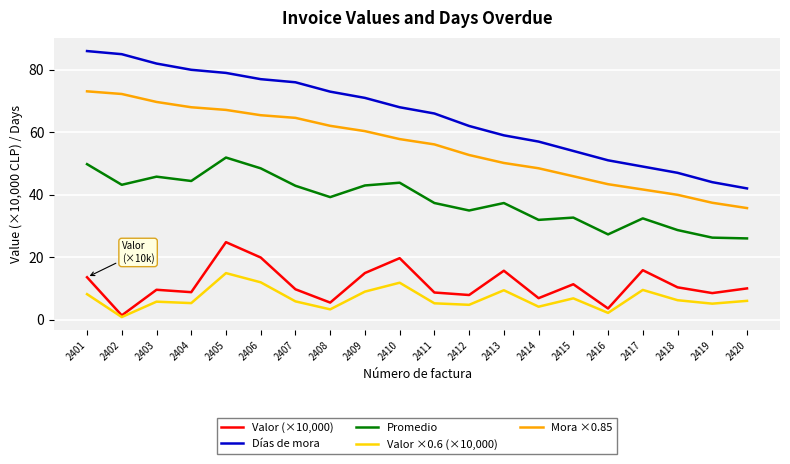

At how many categories does at least one series exceed 67?

10